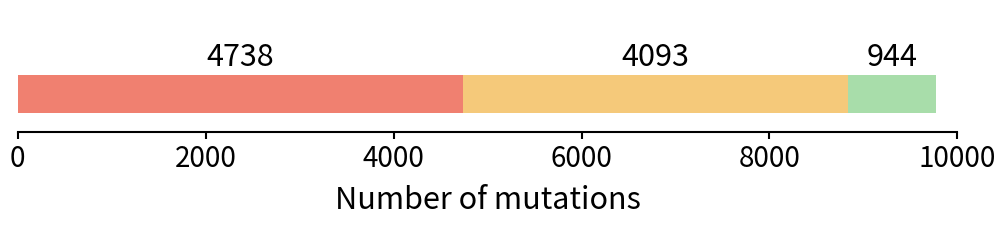

How many data points does each series have?

1